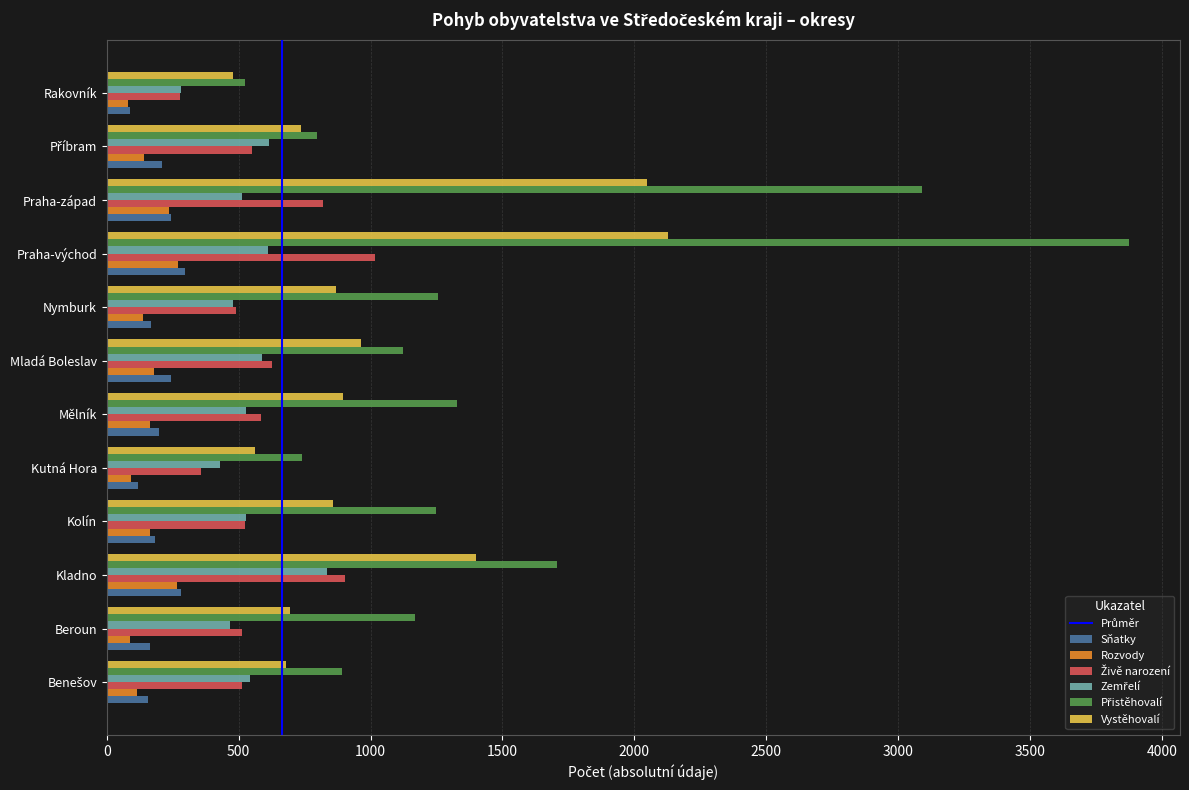

Which category has the highest value across all series?

Praha-východ